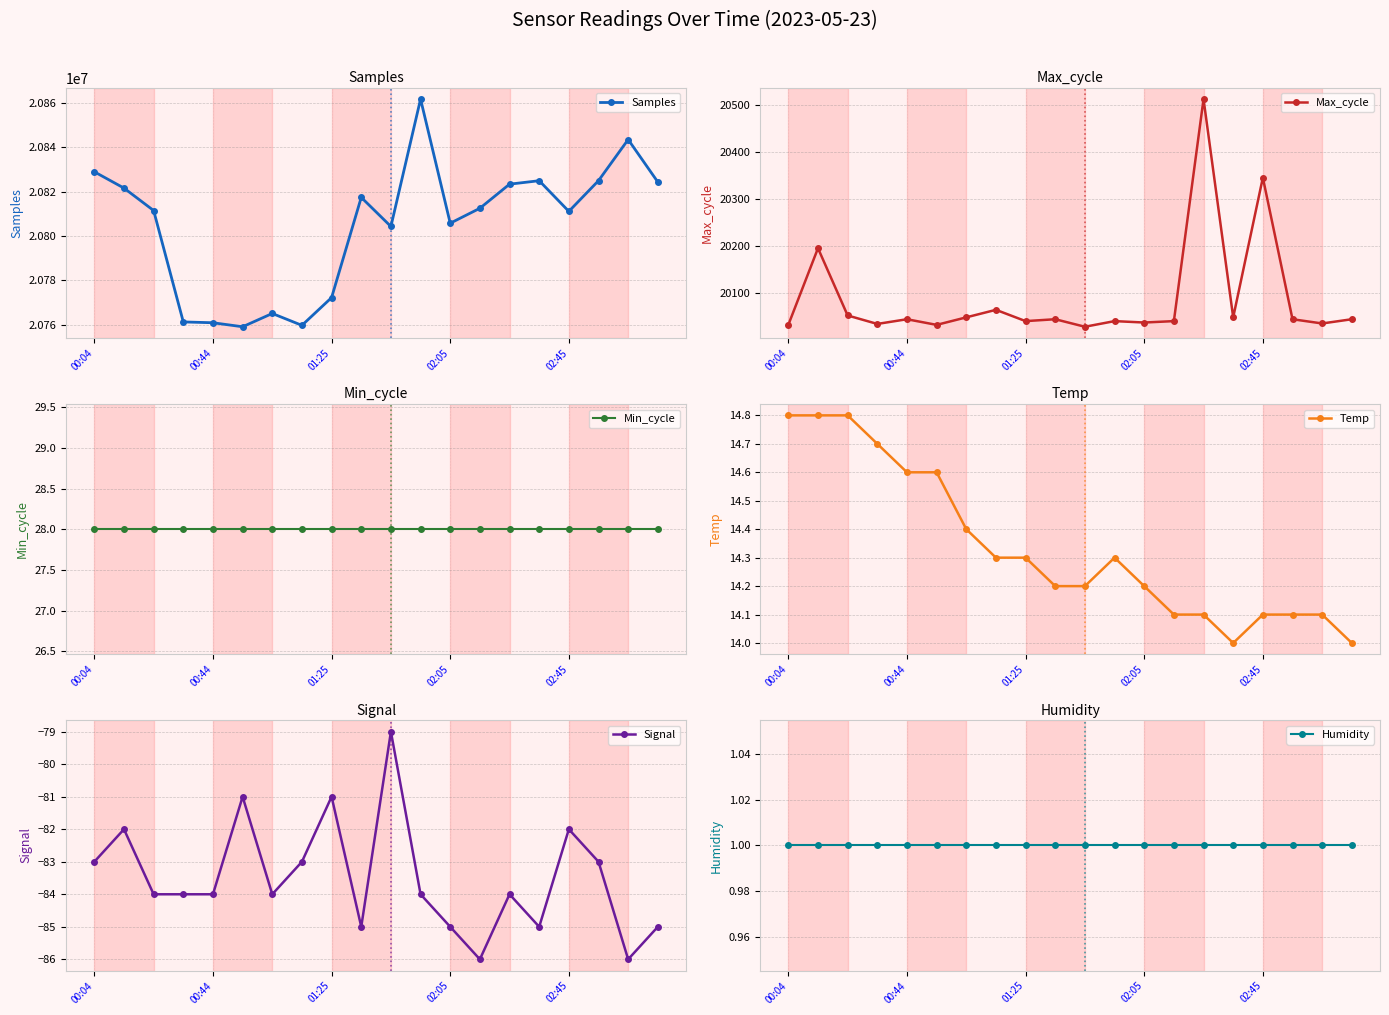

True or false: Max_cycle has more than 1 points higher than both neighbors.

True